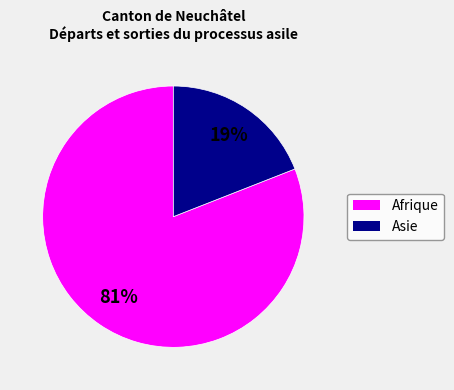

Is it true that Asie is 4% of the pie?

False